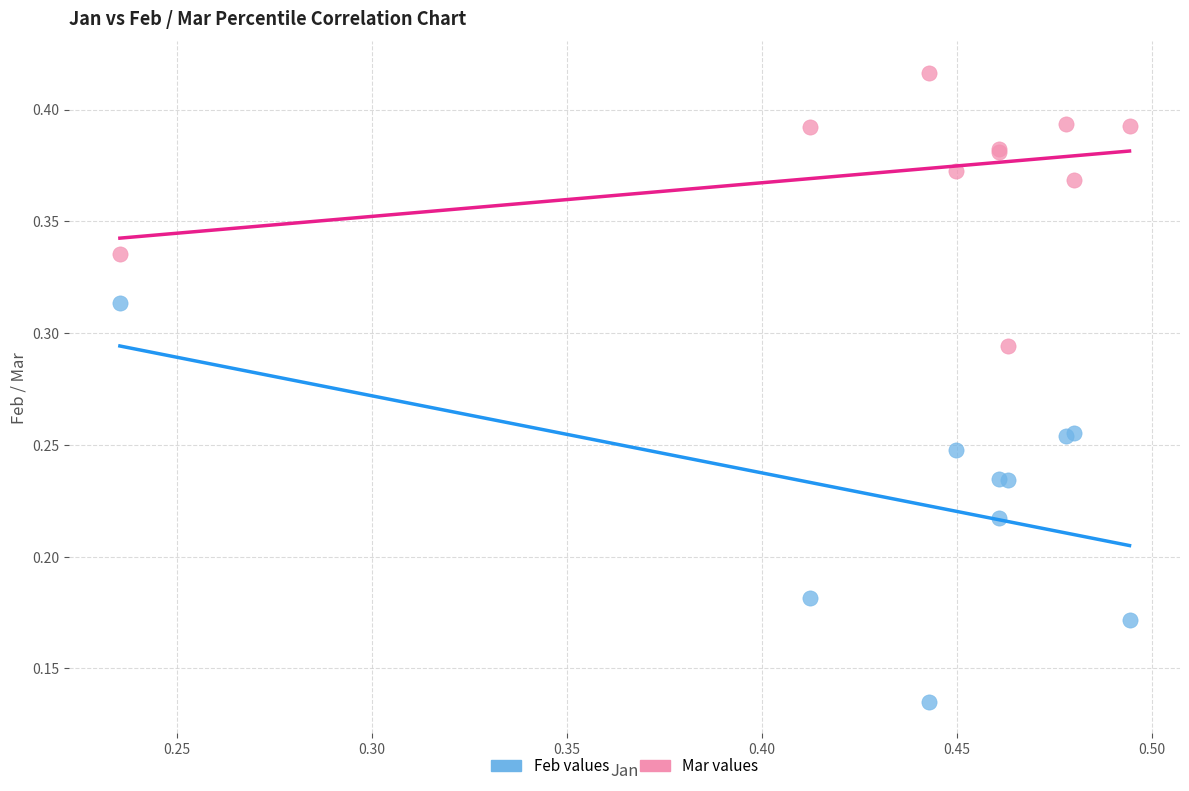

Which series contains the lowest Y value?

Feb values